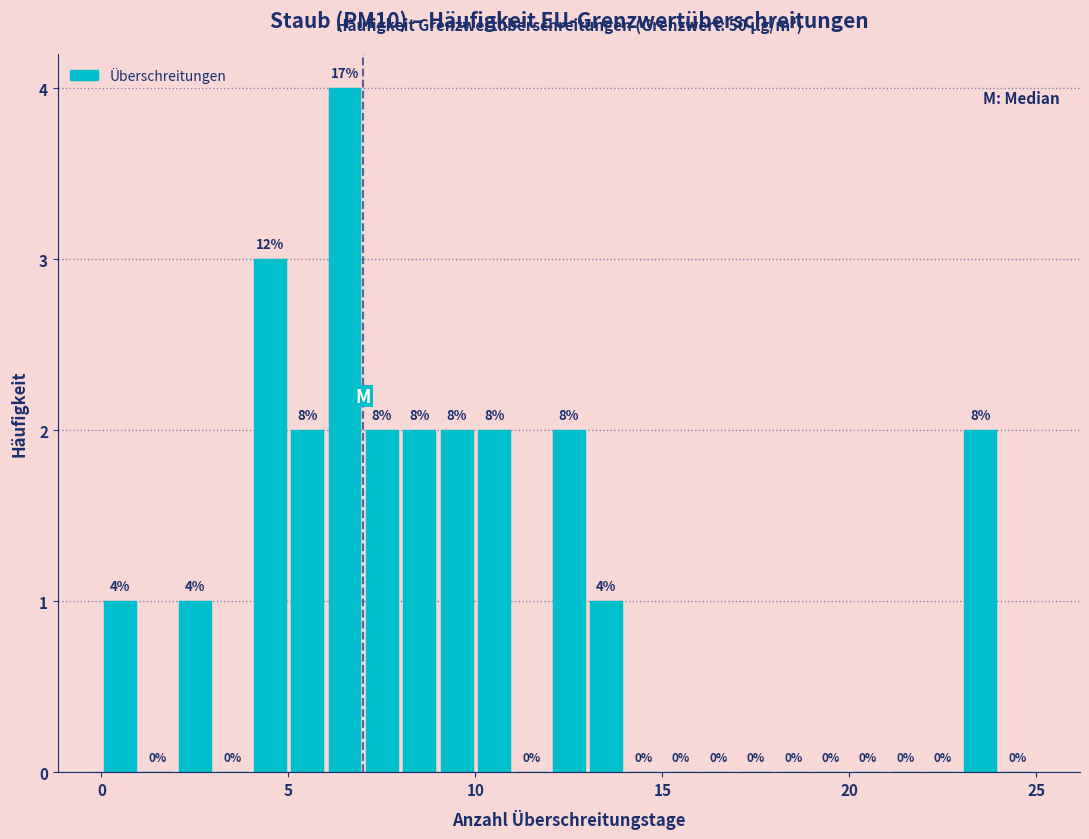

Read against the x-axis, roughly where is the centre of the tallest bar?

6.5